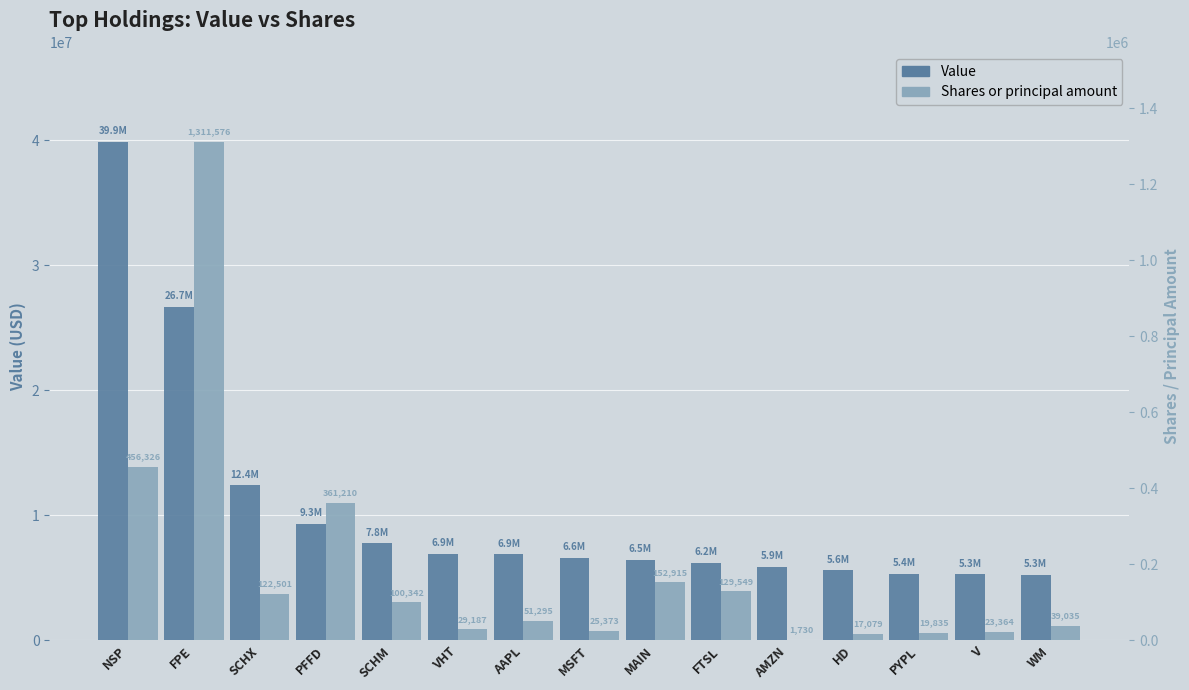

What is the sum of the Value values at MAIN and PFFD?

15800000